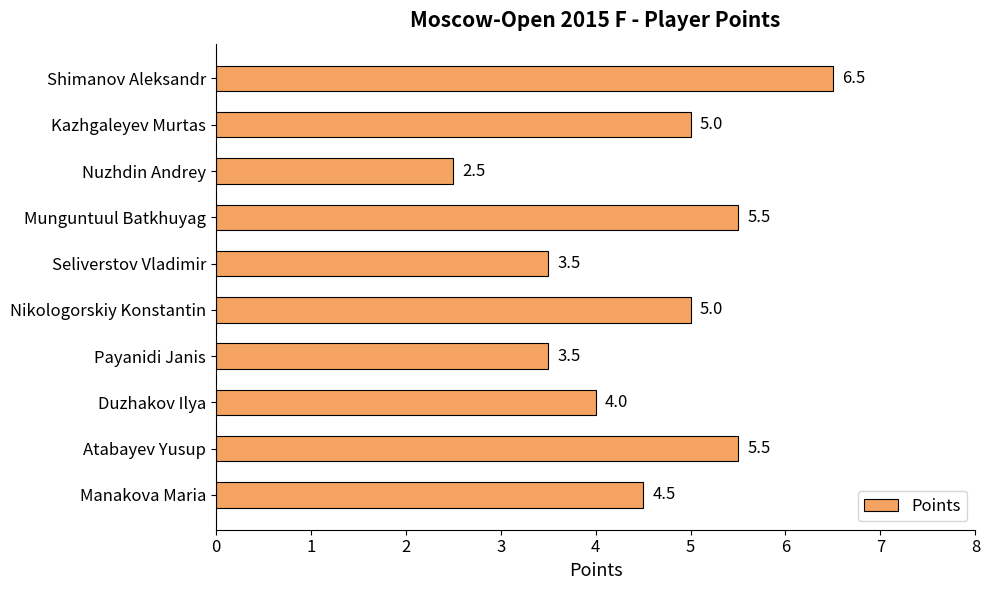

Reading top to bottom, list all the values displayed in this chart.

6.5	5.0	2.5	5.5	3.5	5.0	3.5	4.0	5.5	4.5